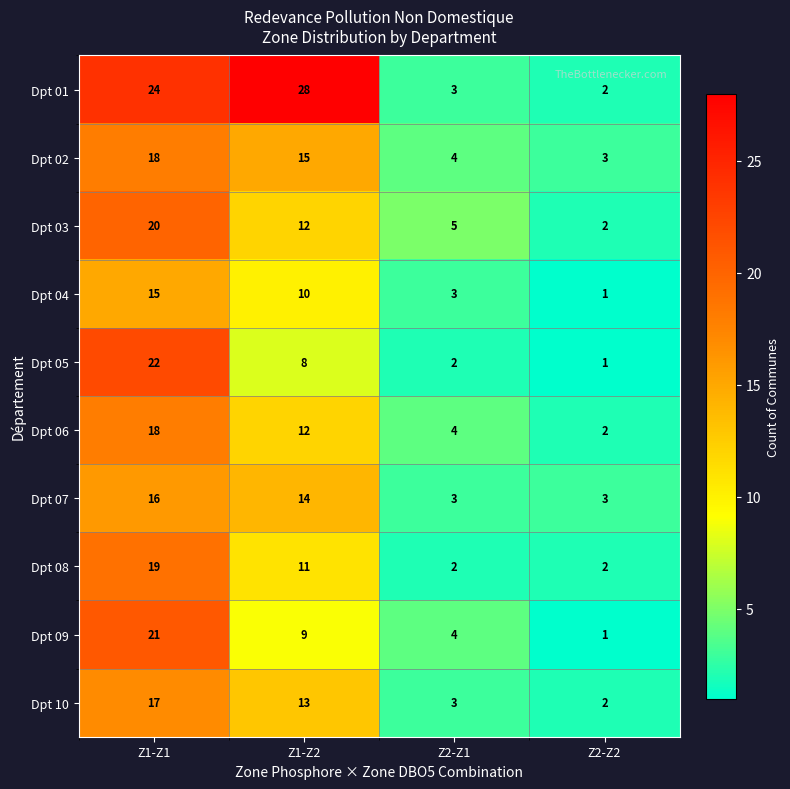

Between Z1-Z1 and Z1-Z2, which series saw the biggest shift?

Dpt 05